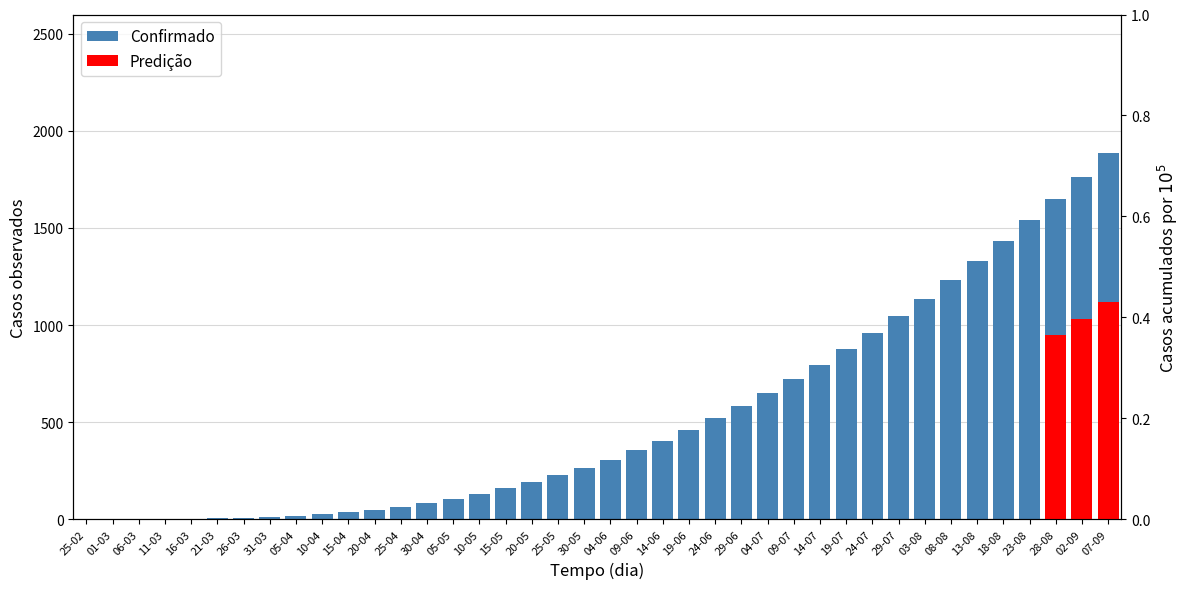

Approximately how many times larger is the value at 20-05 compared to 29-07?

0.2